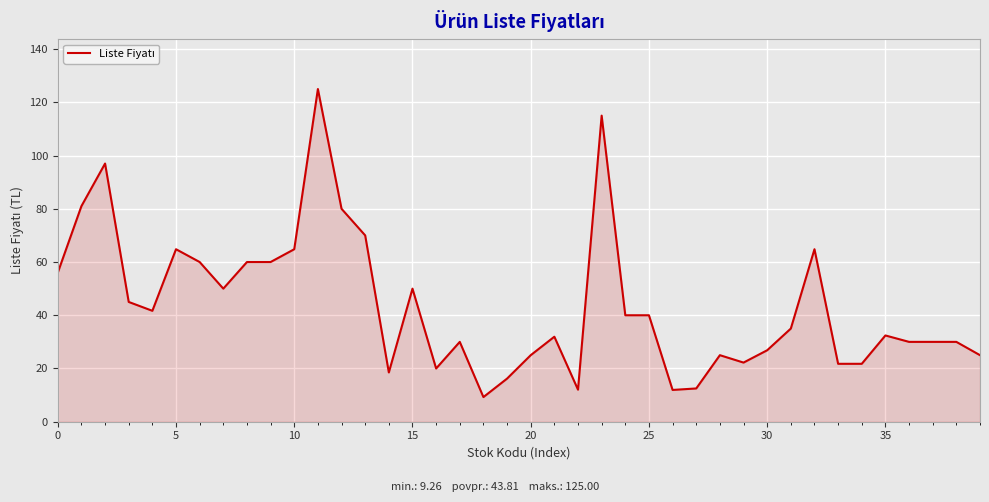

What is the smallest value displayed?

9.3